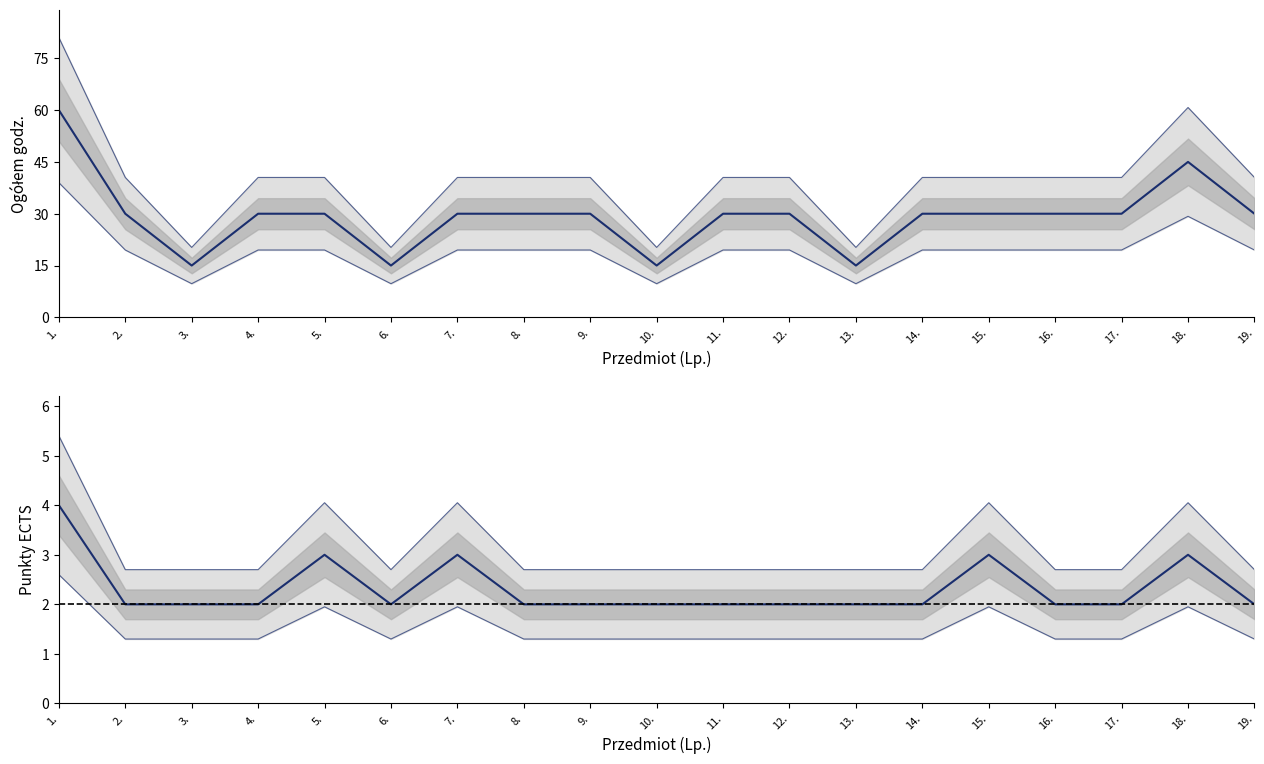

Which series changed the most between 9. and 19.?

Ogółem godz.